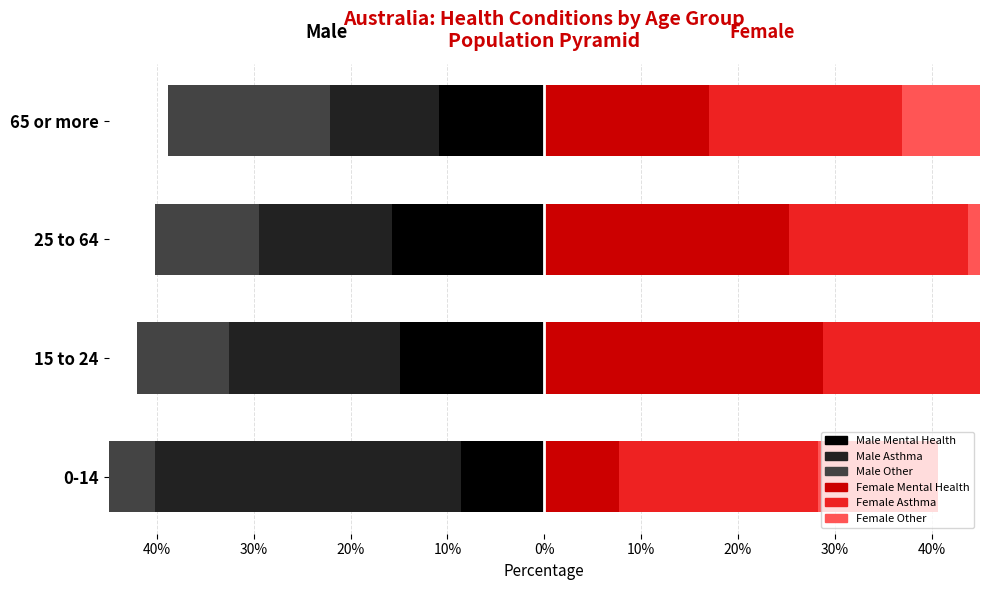

Does the chart contain any negative values?

Yes